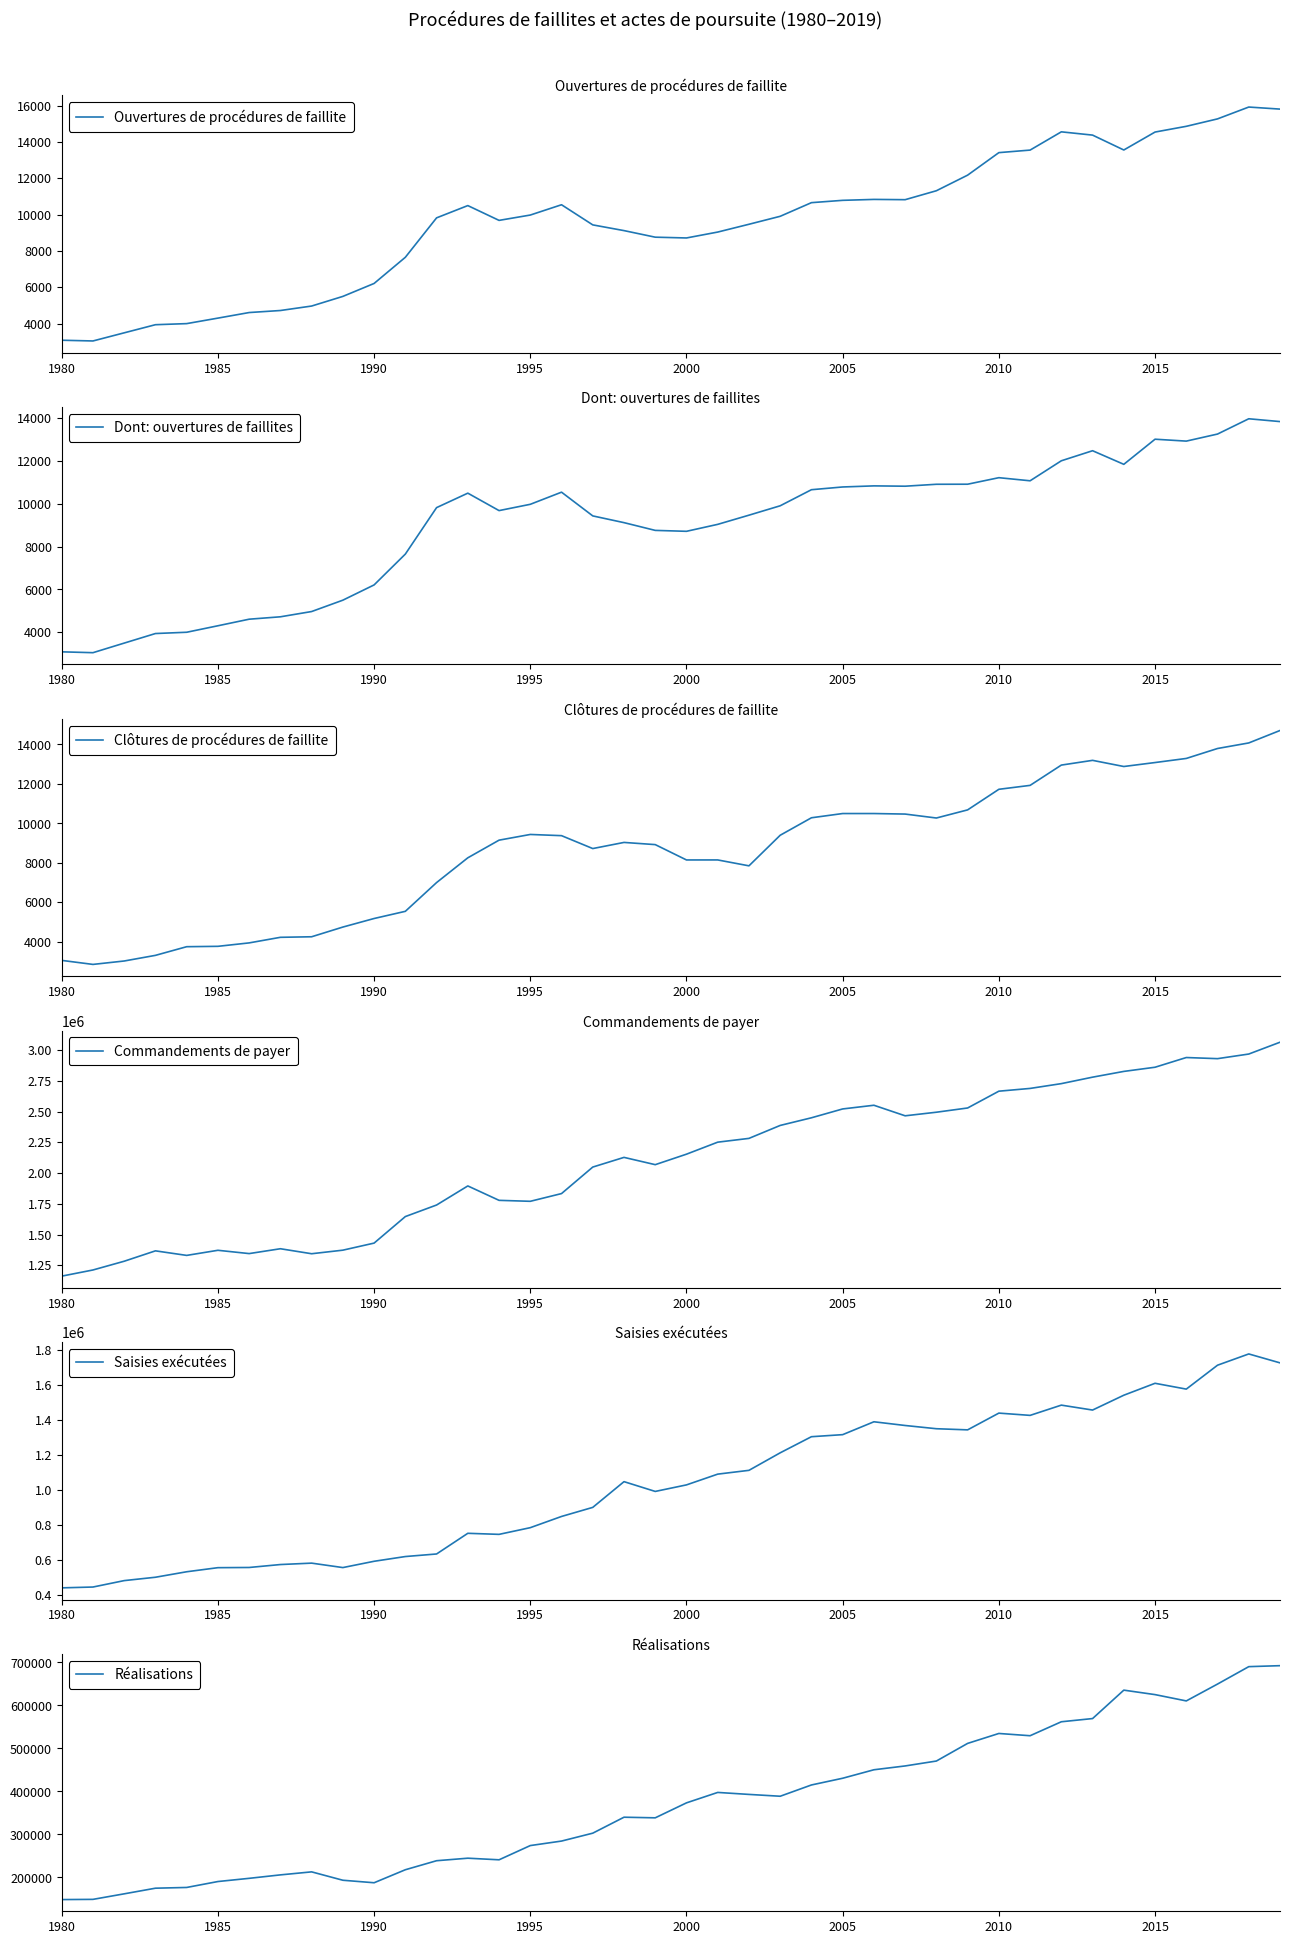

List the series in order of their peak value, lowest first.

Dont: ouvertures de faillites, Clôtures de procédures de faillite, Ouvertures de procédures de faillite, Réalisations, Saisies exécutées, Commandements de payer